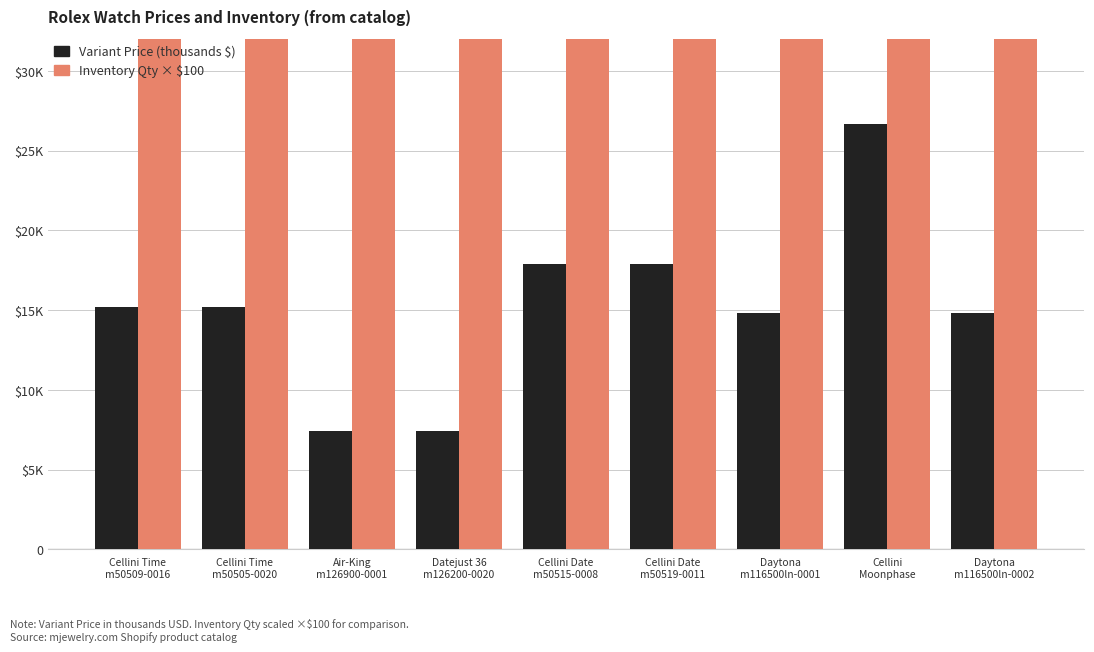

At which label does Inventory Qty × $100 reach its peak?

Cellini Time
m50509-0016